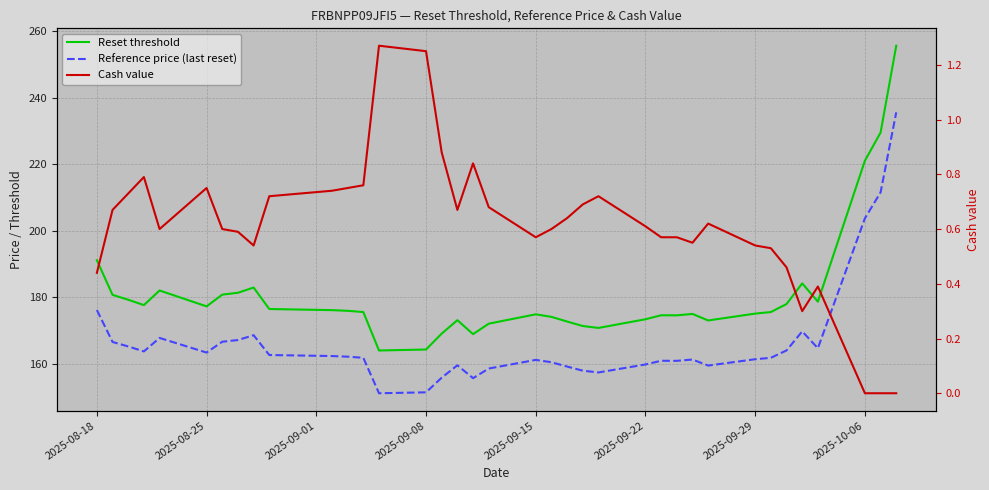

Reading left to right, extract all data points from this chart.

Reset threshold: 191.1	180.7	179.2	177.6	182.0	177.2	180.8	181.3	182.9	176.5	176.1	175.9	175.5	164.0	164.3	169.1	173.1	168.9	172.0	174.9	174.1	172.7	171.3	170.8	173.4	174.6	174.6	175.0	173.0	175.1	175.5	178.0	184.2	178.7	221.0	229.5	255.6
Reference price (last reset): 176.1	166.6	165.2	163.7	167.8	163.4	166.6	167.1	168.6	162.6	162.3	162.1	161.8	151.1	151.4	155.8	159.5	155.7	158.6	161.2	160.5	159.2	157.9	157.4	159.8	160.9	160.9	161.3	159.5	161.4	161.8	164.0	169.7	164.7	203.7	211.5	235.6
Cash value: 0.4	0.7	0.7	0.8	0.6	0.8	0.6	0.6	0.5	0.7	0.7	0.8	0.8	1.3	1.2	0.9	0.7	0.8	0.7	0.6	0.6	0.6	0.7	0.7	0.6	0.6	0.6	0.6	0.6	0.5	0.5	0.5	0.3	0.4	0.0	0.0	0.0